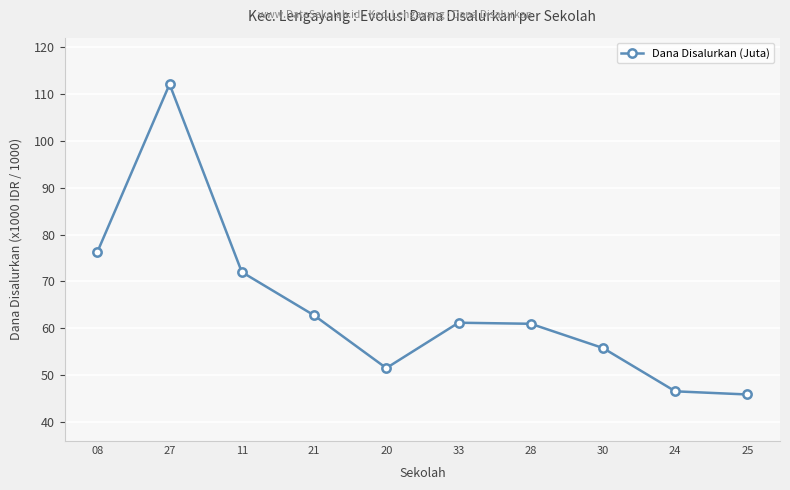

At which category does the data reach its first local peak?

27